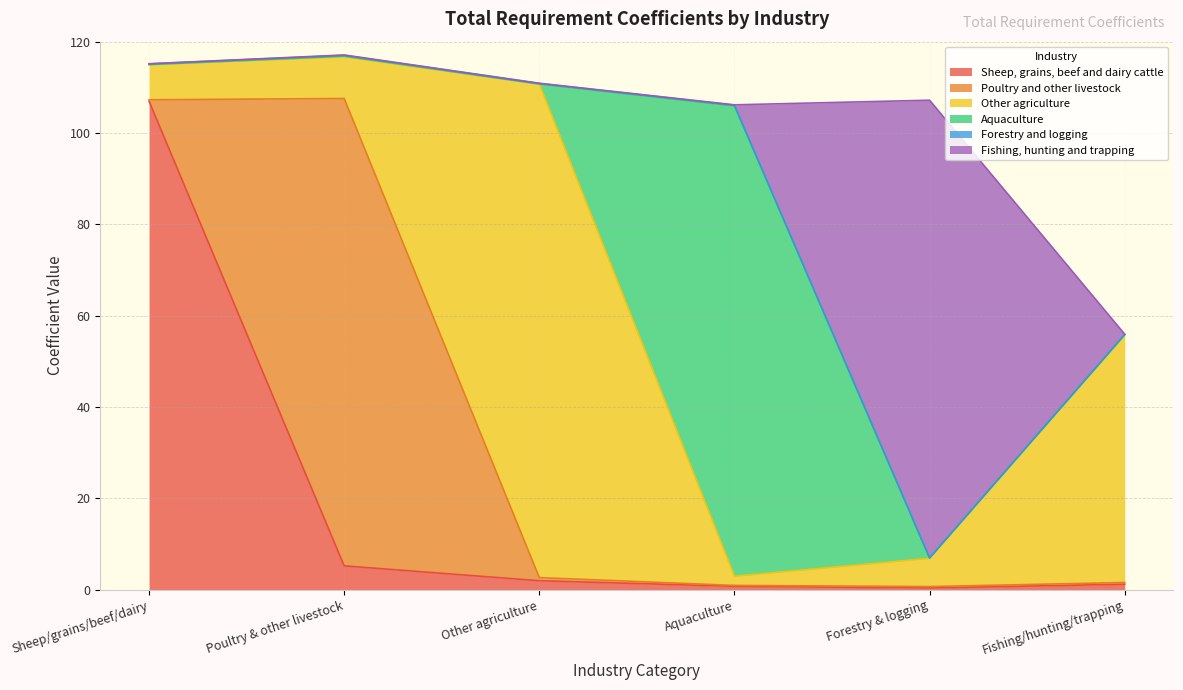

List the series in order of their peak value, lowest first.

Forestry and logging, Fishing, hunting and trapping, Poultry and other livestock, Aquaculture, Sheep, grains, beef and dairy cattle, Other agriculture